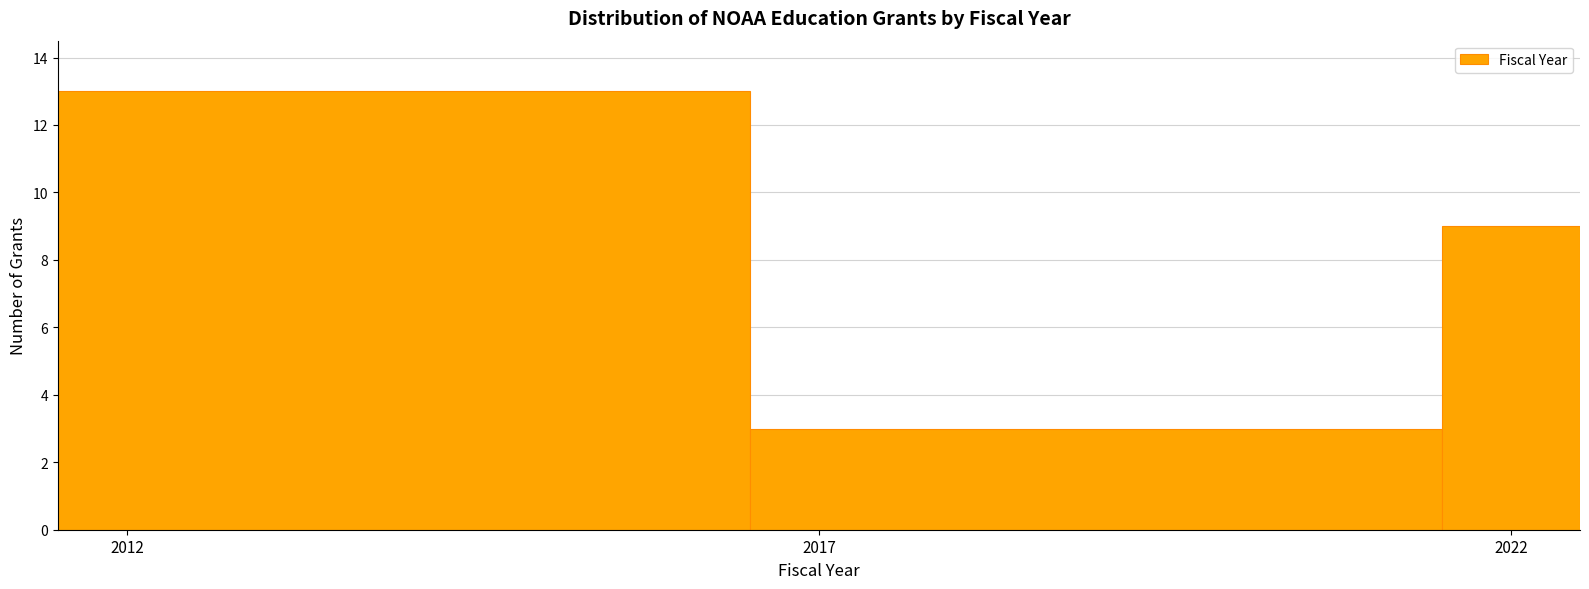

Read against the x-axis, roughly where is the centre of the tallest bar?

2014.0